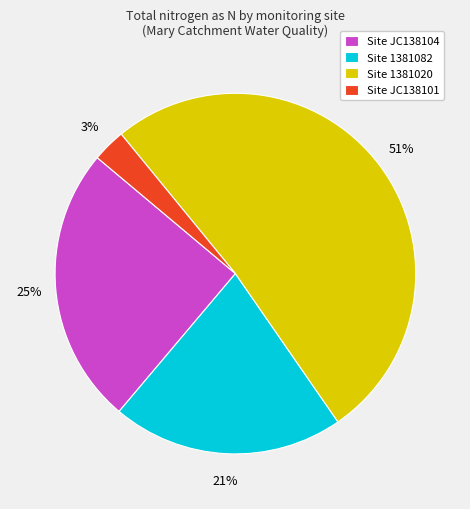

How many segments does this pie chart have?

4